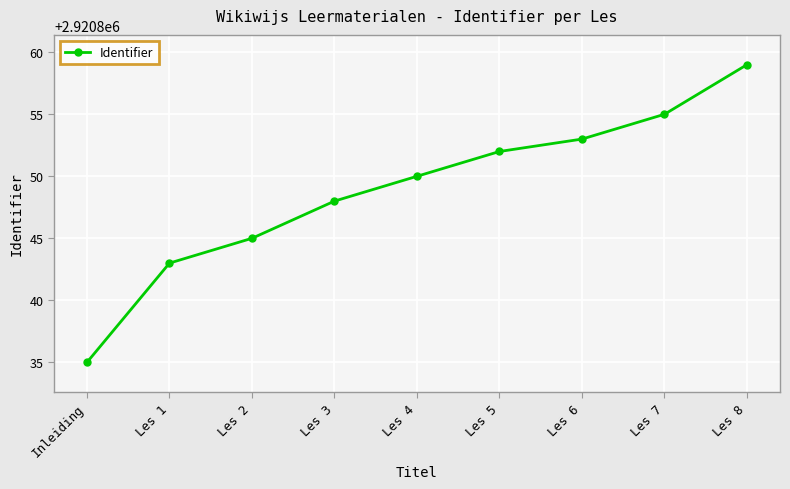

What is the label of the 8th point from the left?

Les 7